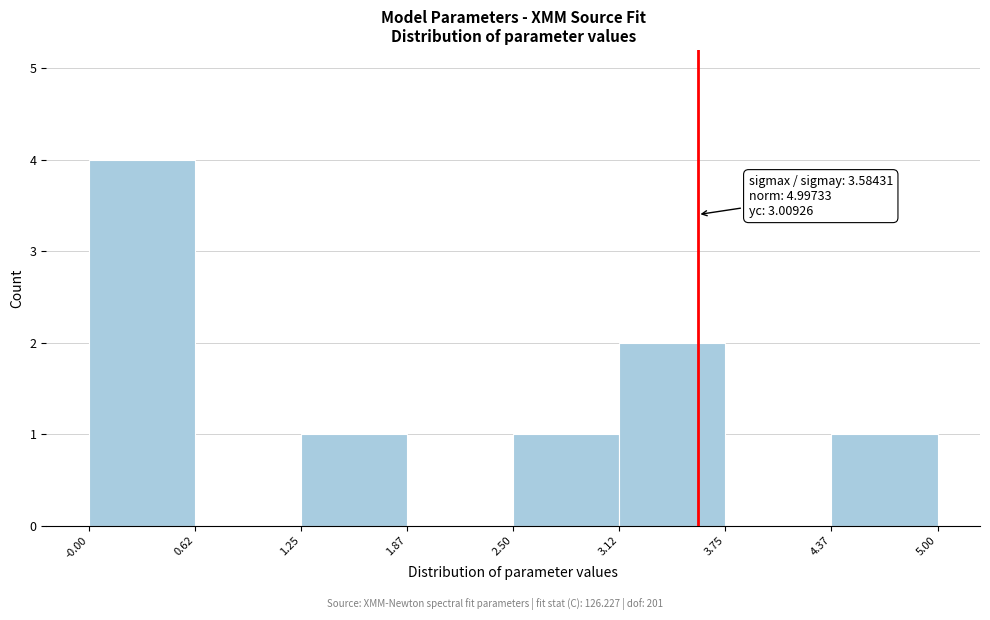

Over which range of the x-axis is the bar tallest?

-0.00 to 0.62